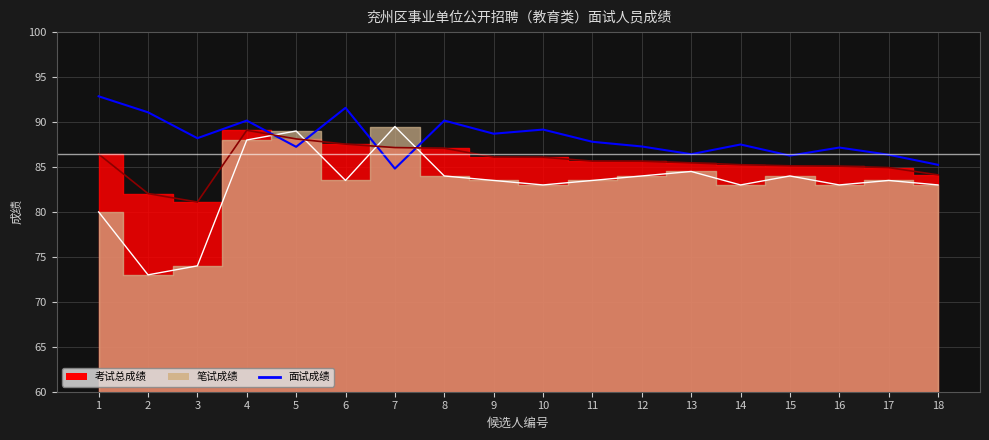

At which category does 考试总成绩_line reach its first local peak?

4